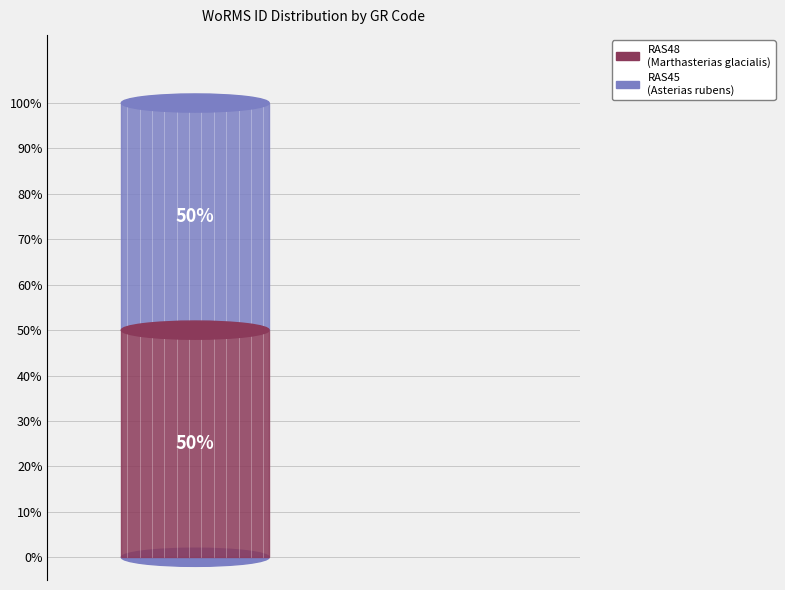

The RAS48 slice represents 50% of the pie. True or false?

True